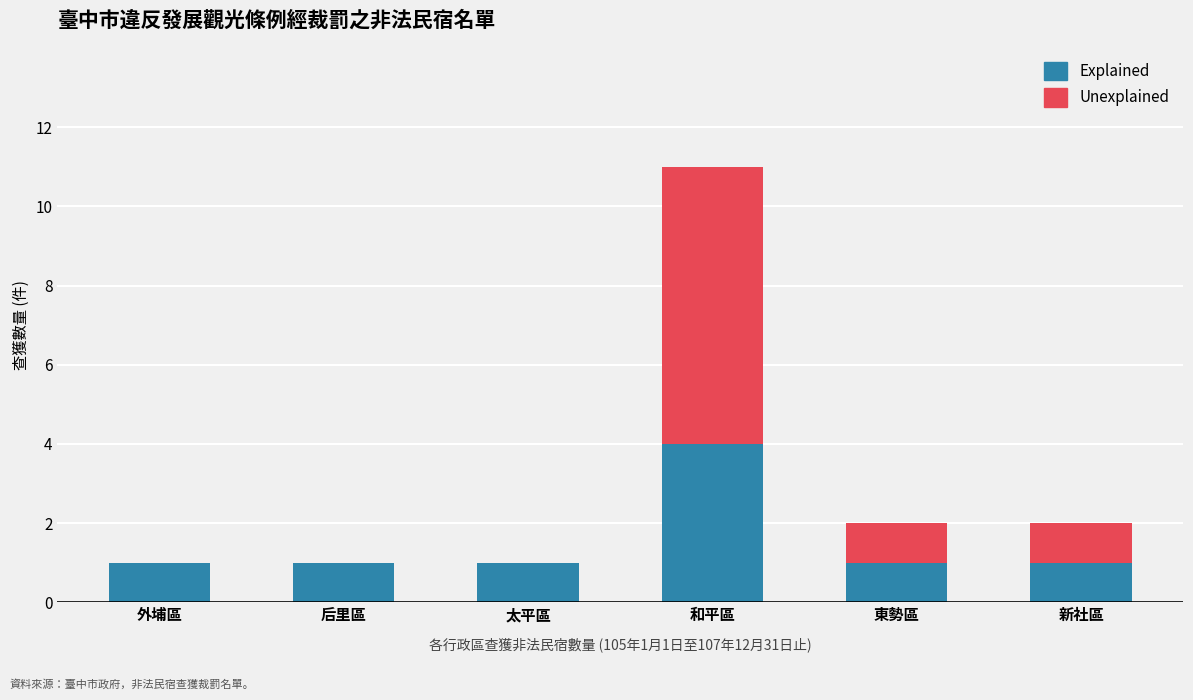

How many distinct data groups are displayed?

2